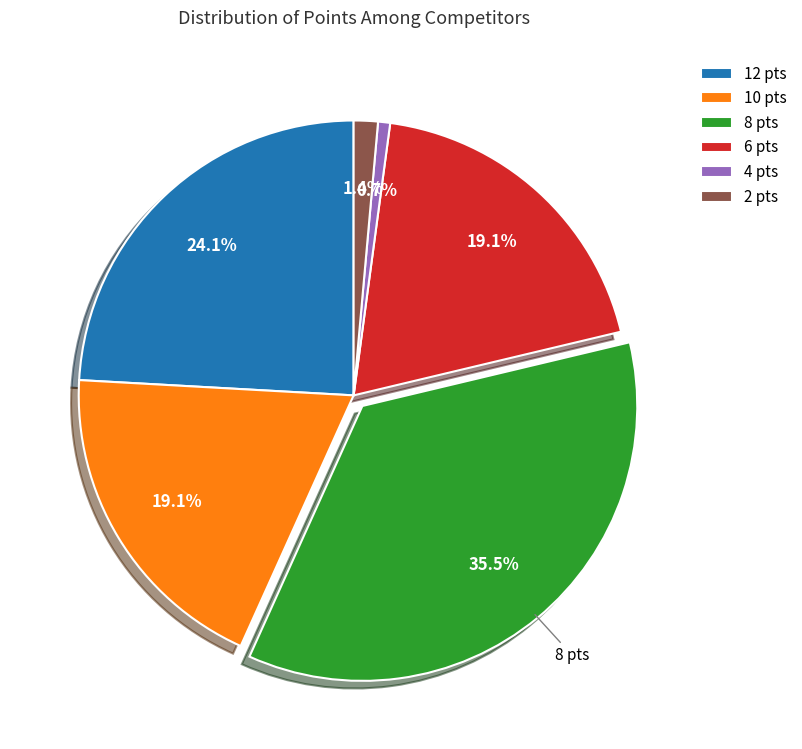

What is the ratio of the value at 10 pts to the value at 12 pts?

0.8